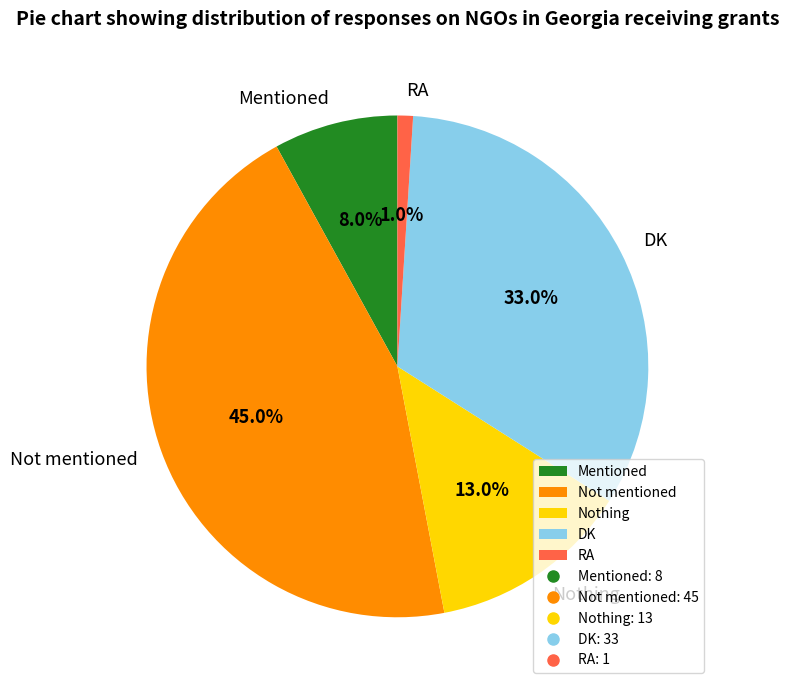

To the nearest percent, what is the difference between the largest and smallest slice percentages?

44%